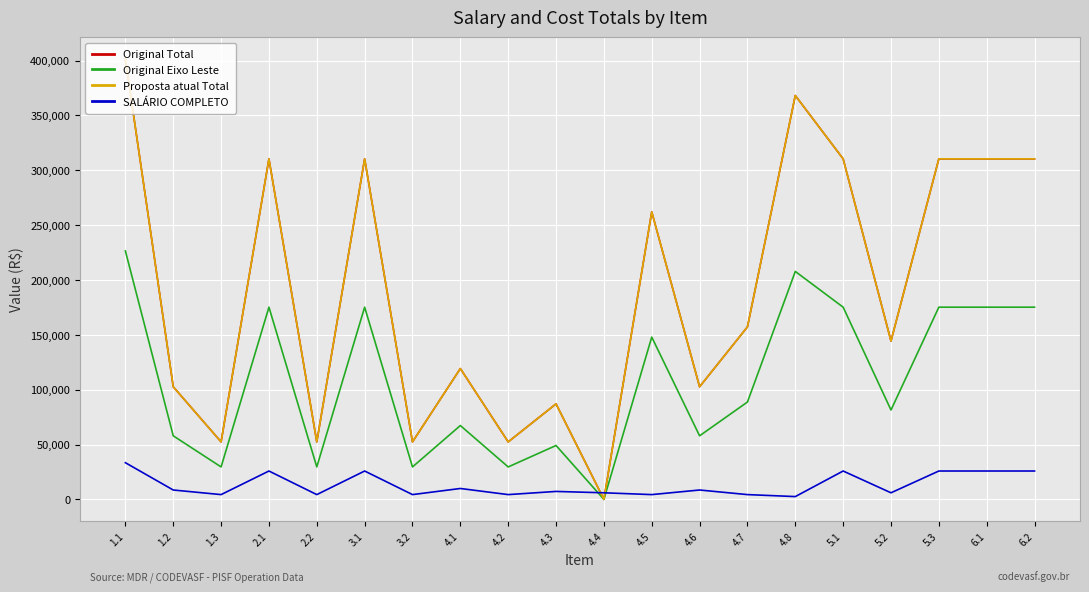

What position from the left is 4.1?

8